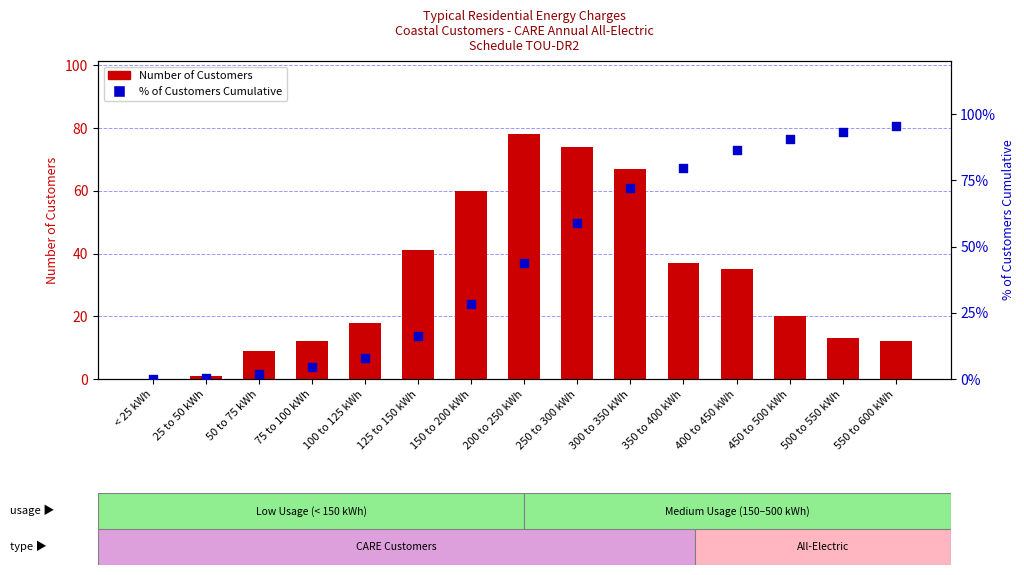

Which series has the widest spread of Y values?

% of Customers Cumulative